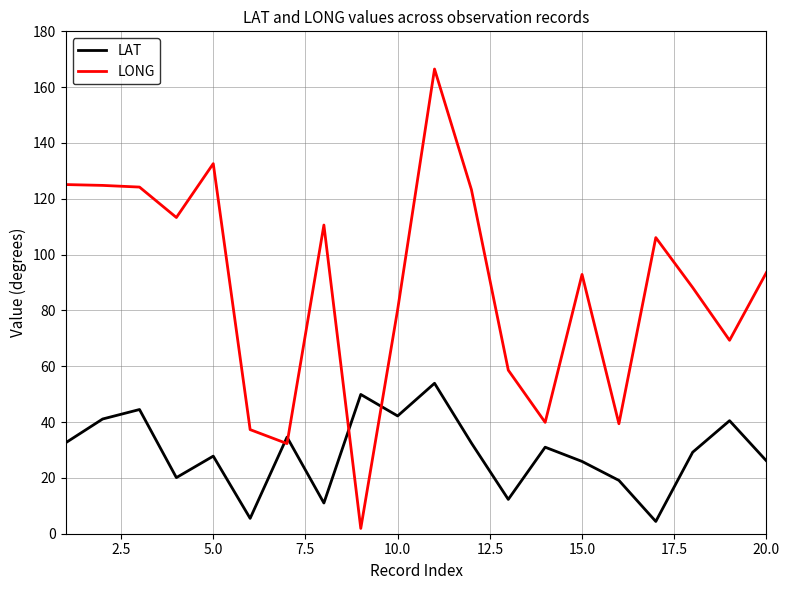

What is the difference between the maximum and minimum values in the LONG series?

164.6